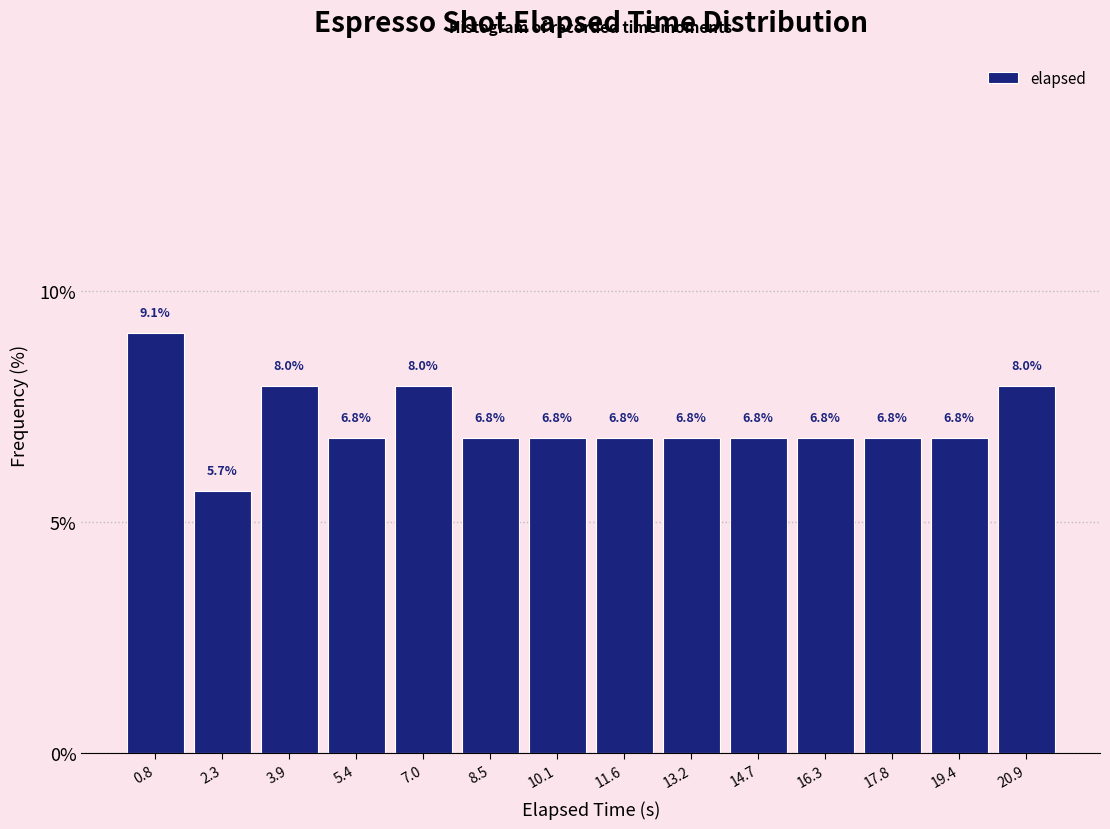

Reading left to right, list every bar in this chart as the range it spans on the x-axis followed by its height. The bar edges are not printed on the chart, so give them approximately, as read against the axis.

0.0 to 1.6: 9.1
1.6 to 3.0: 5.7
3.0 to 4.6: 8.0
4.6 to 6.2: 6.8
6.2 to 7.8: 8.0
7.8 to 9.2: 6.8
9.2 to 10.8: 6.8
10.8 to 12.4: 6.8
12.4 to 14.0: 6.8
14.0 to 15.4: 6.8
15.4 to 17.0: 6.8
17.0 to 18.6: 6.8
18.6 to 20.2: 6.8
20.2 to 21.6: 8.0